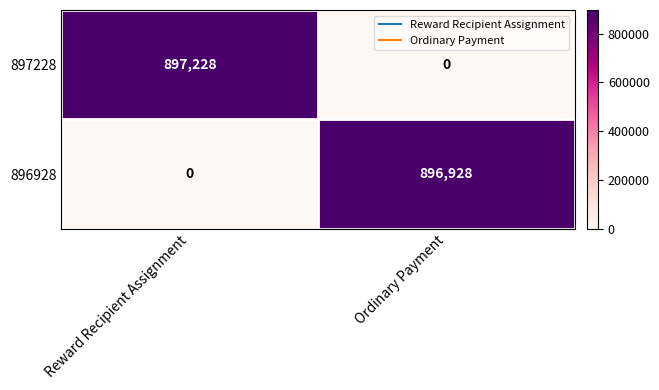

What is the spread (max minus min) of values at Reward Recipient Assignment?

897228